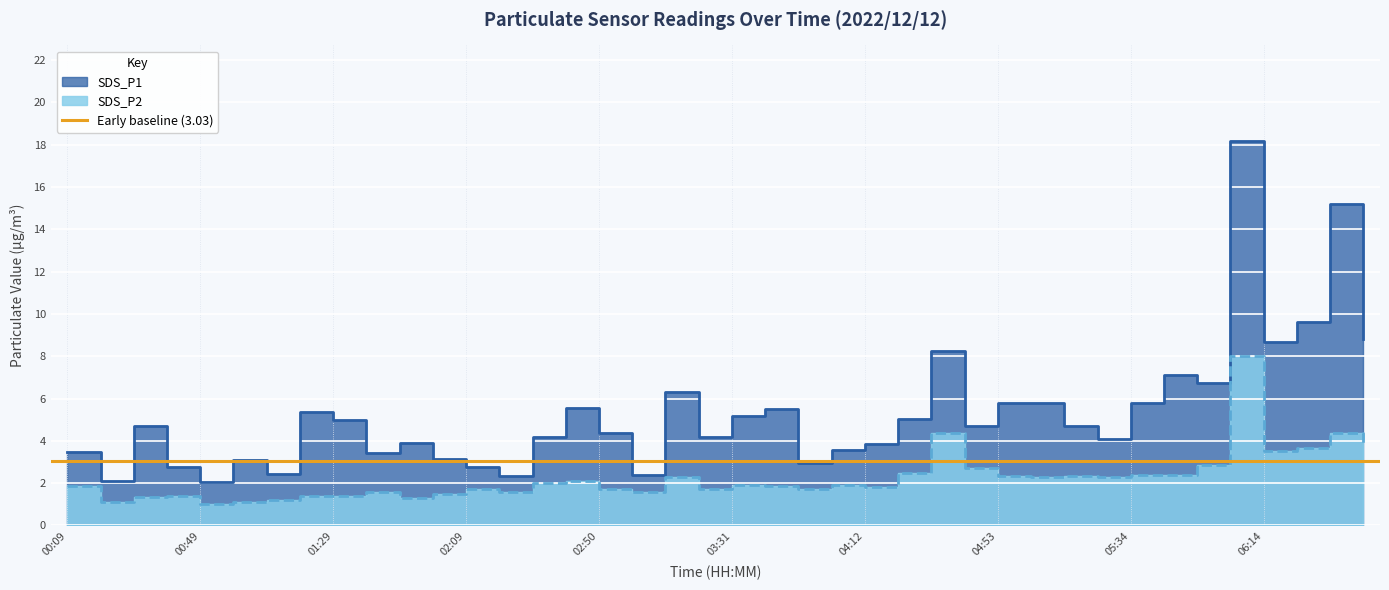

What is the lowest value of the SDS_P1 series?

2.0